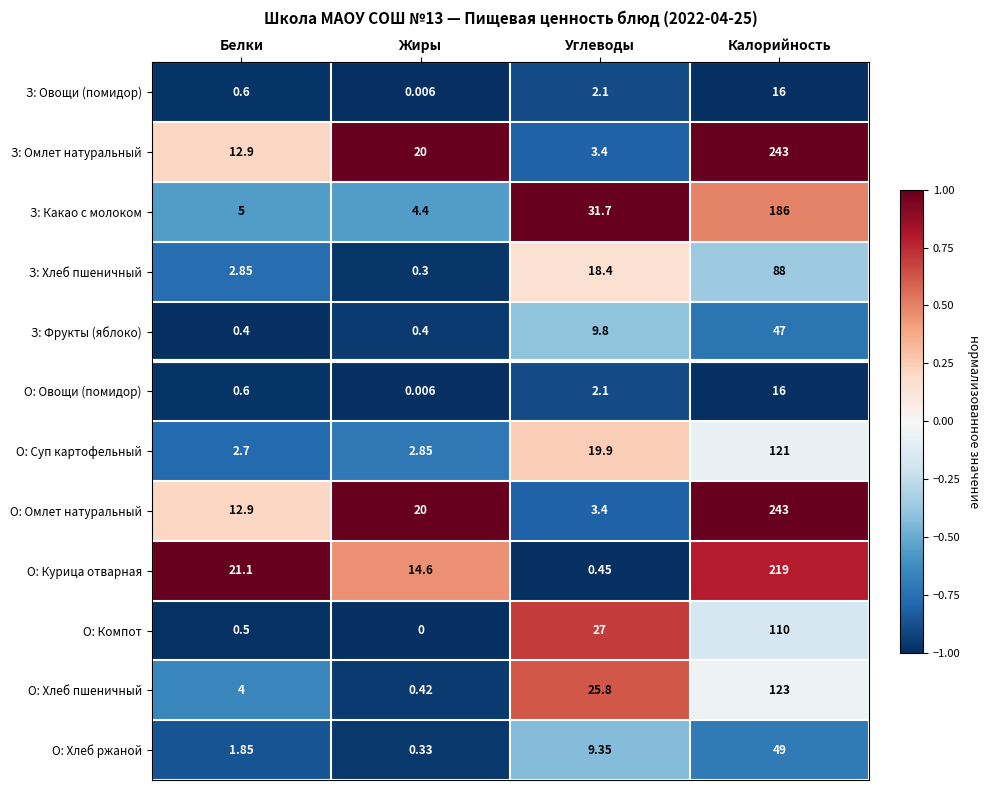

Where does the О: Хлеб ржаной series first go above 9?

Углеводы